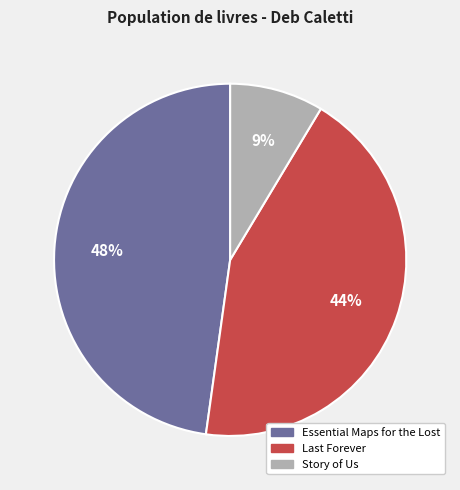

What is the smallest slice in the pie chart?

Story of Us